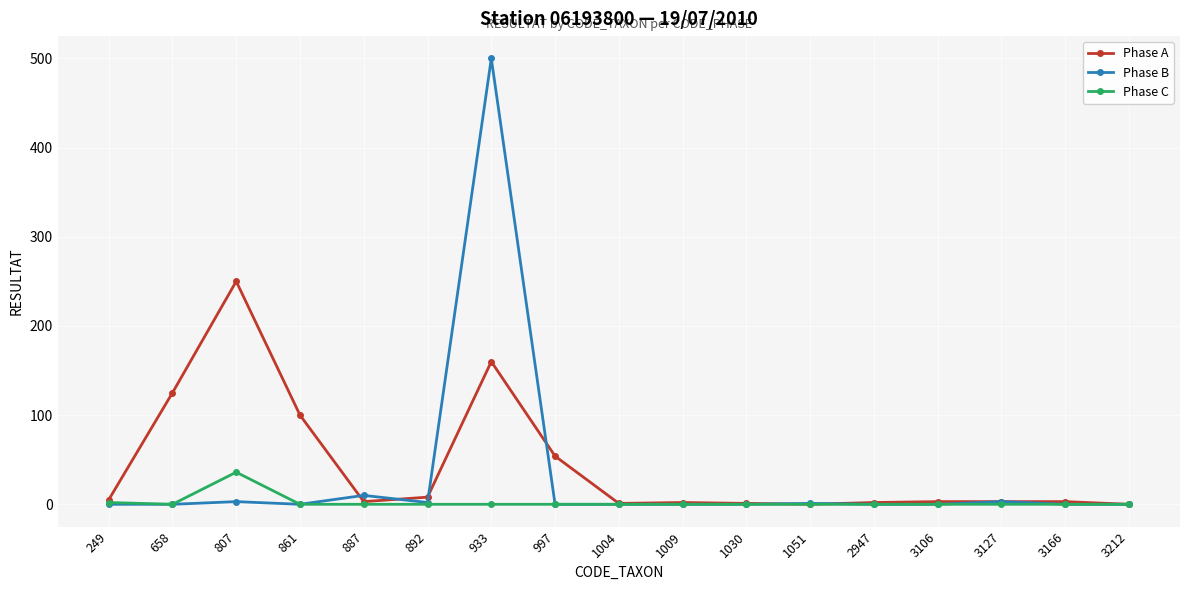

Which series has the widest spread of values?

Phase B